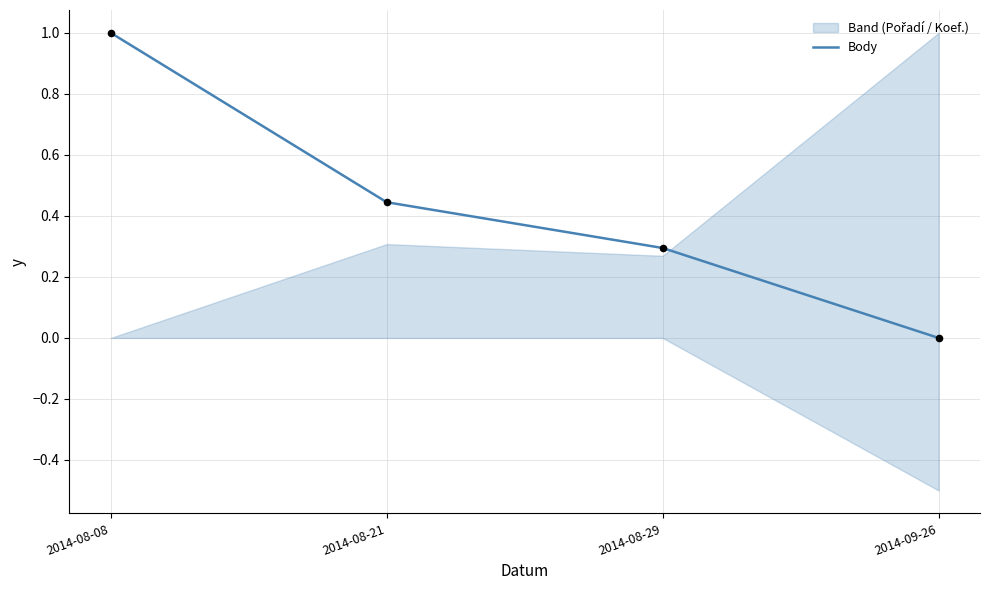

Between 2014-08-08 and 2014-09-26, which is larger?

2014-08-08